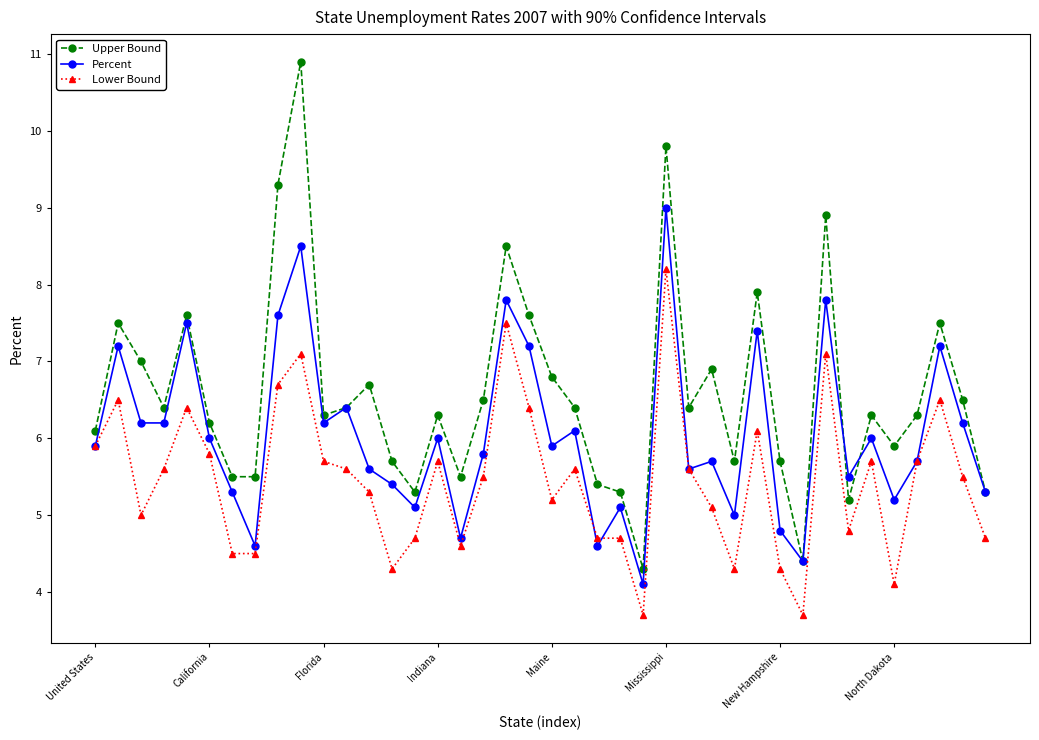

Does the chart display data point markers on the line(s)?

Yes